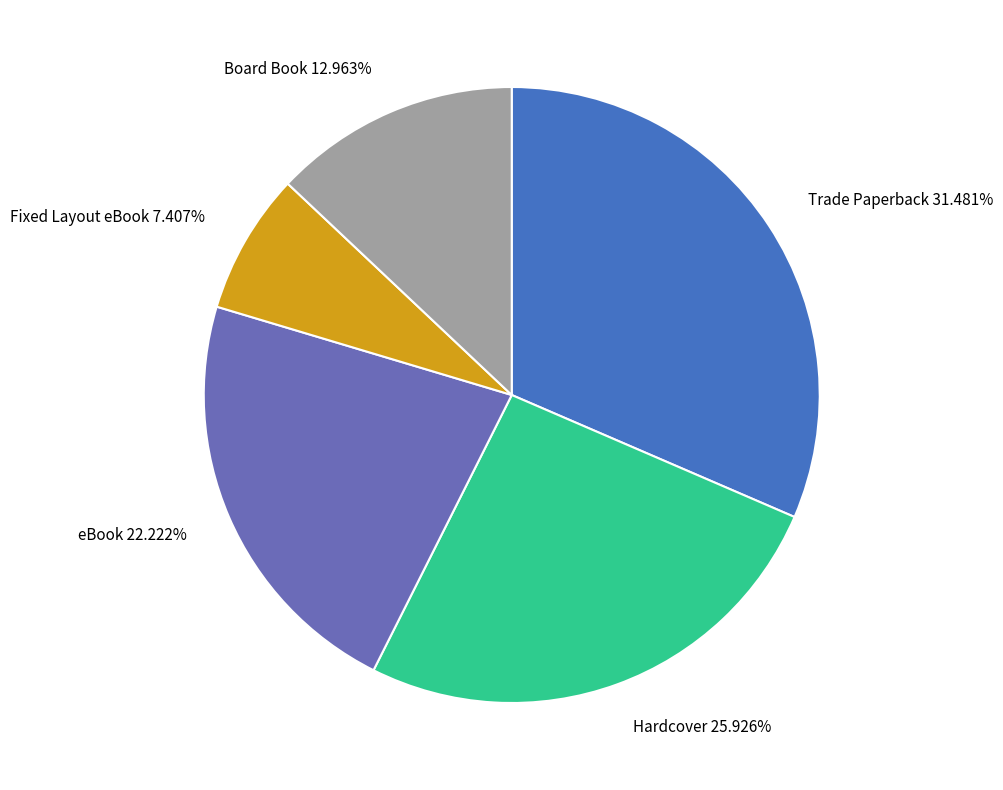

Is there any slice that represents more than half of the pie?

No